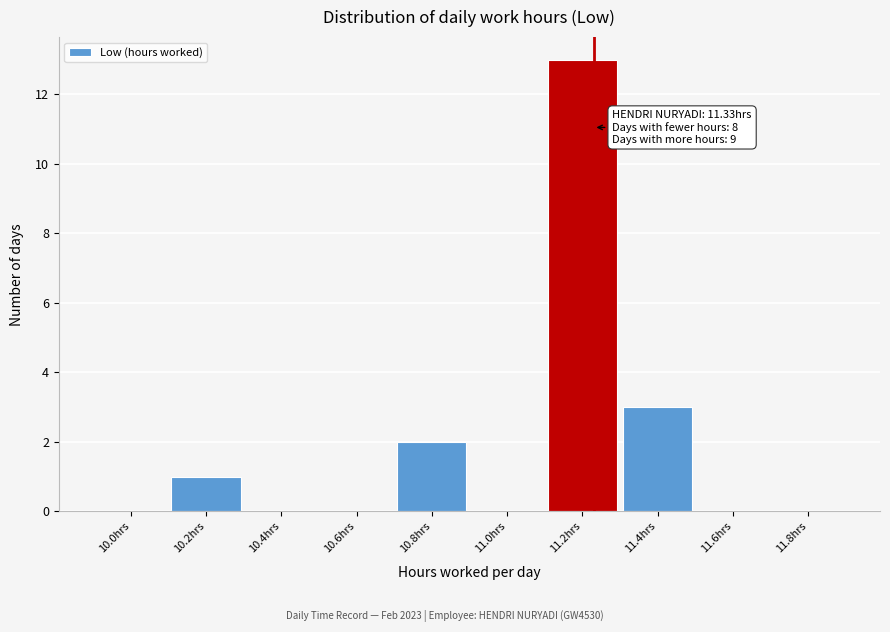

Reading left to right, transcribe all the data shown in this chart.

10.0hrs=0	10.2hrs=1	10.4hrs=0	10.6hrs=0	10.8hrs=2	11.0hrs=0	11.2hrs=13	11.4hrs=3	11.6hrs=0	11.8hrs=0